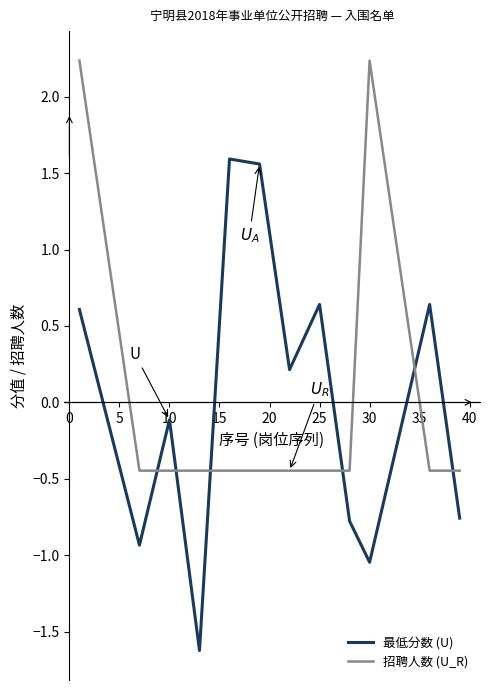

After their last crossing, which series has the higher values: 招聘人数 (U_R) or 最低分数 (U)?

招聘人数 (U_R)